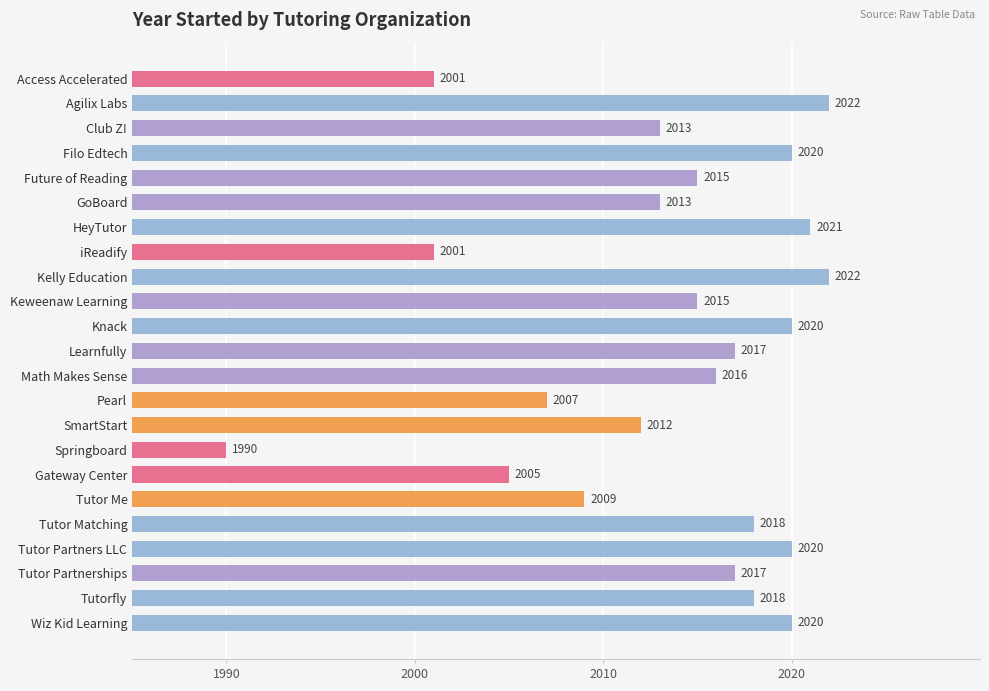

Does the chart contain any negative values?

No